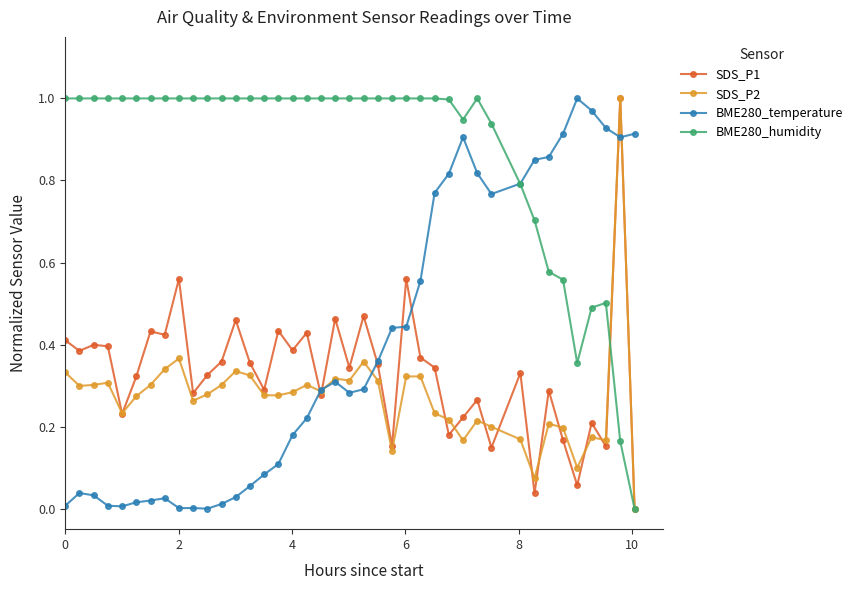

Which series has the largest total across all categories?

BME280_humidity